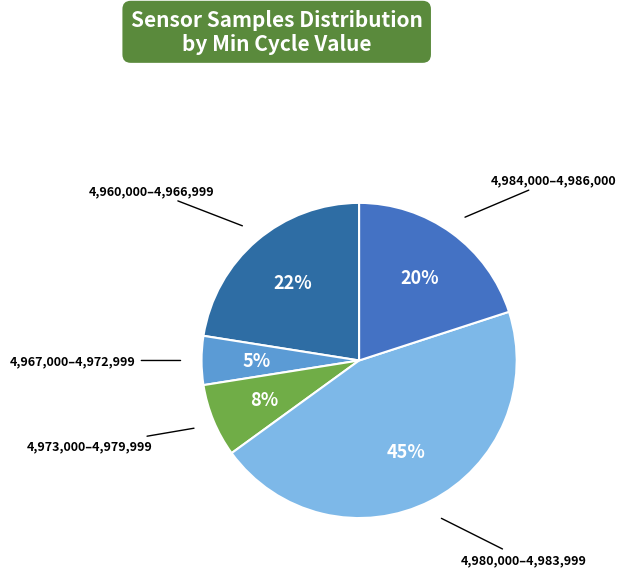

Combined, do 4,960,000–4,966,999 and 4,973,000–4,979,999 account for over 50%?

No